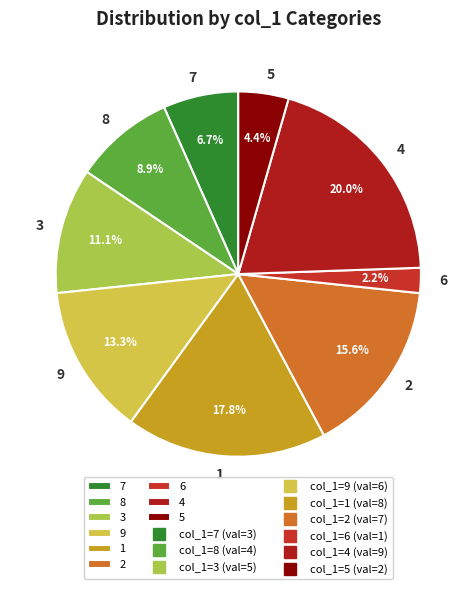

To the nearest percent, what percentage of the pie is 4?

20%